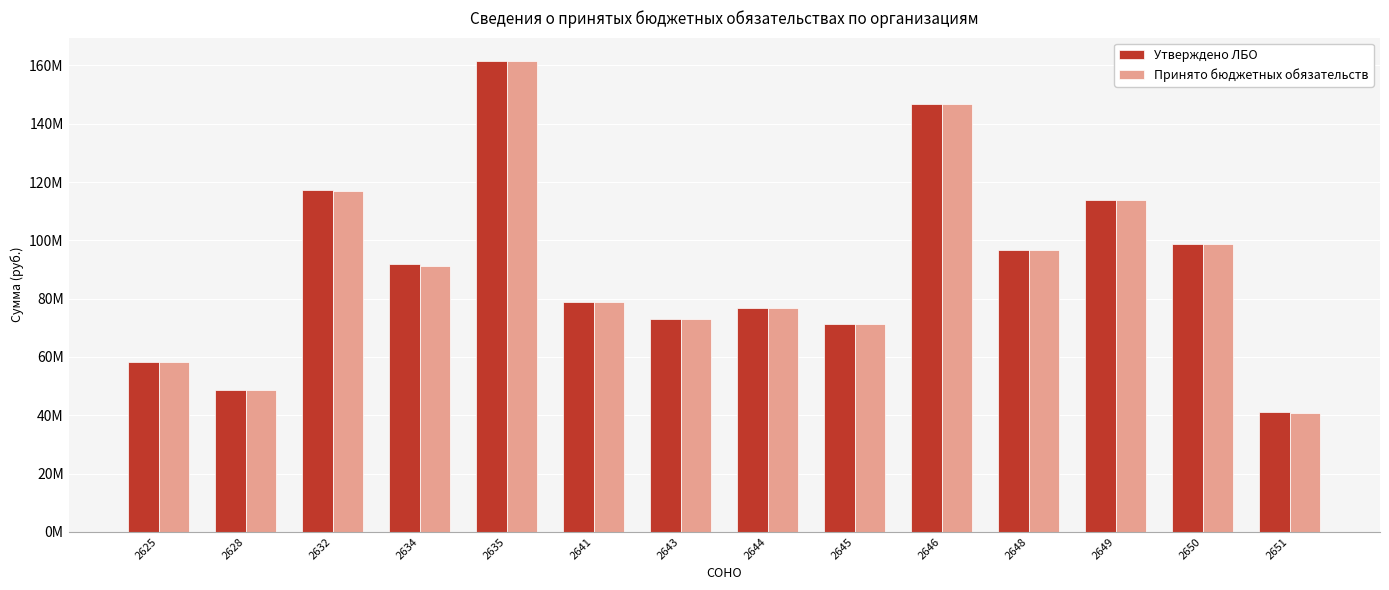

Which series has the largest total across all categories?

Утверждено ЛБО